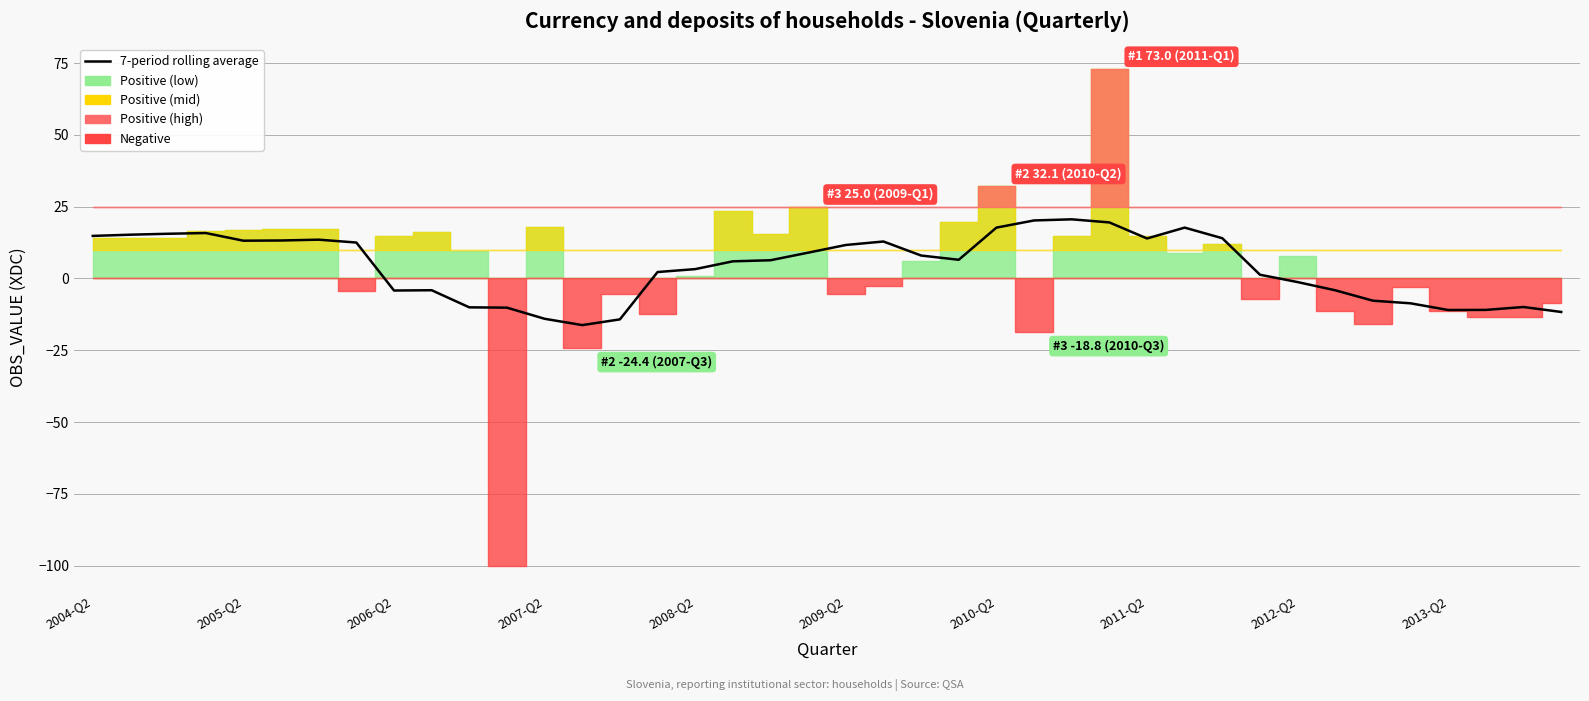

True or false: the data shows 21.2 at 2005-Q2.

False